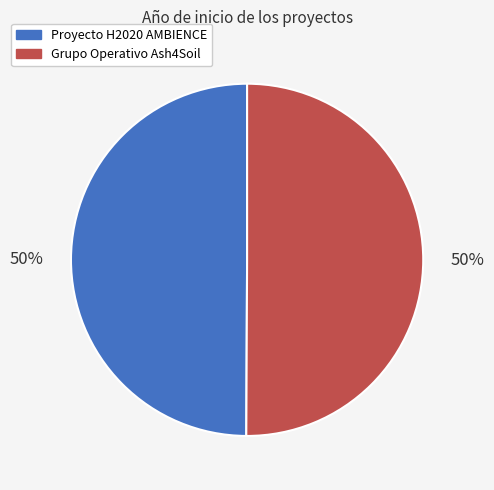

What is the ratio of the value at Proyecto H2020 AMBIENCE to the value at Grupo Operativo Ash4Soil?

1.0